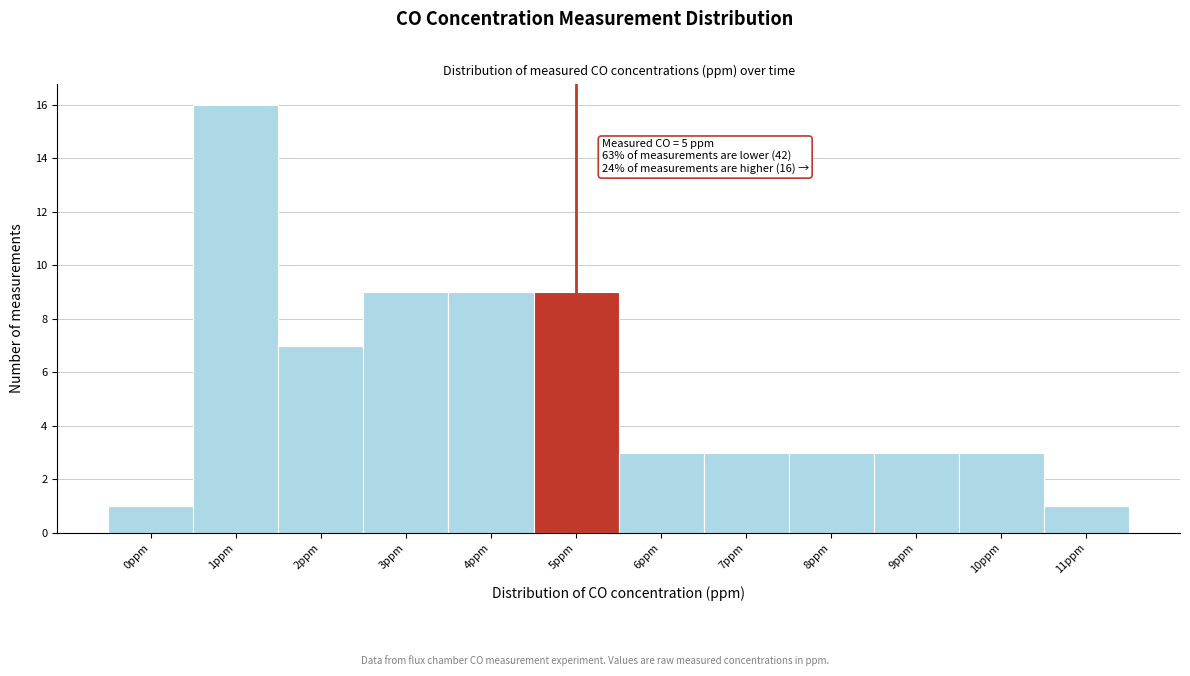

Reading right to left, transcribe all the data shown in this chart.

1	3	3	3	3	3	9	9	9	7	16	1